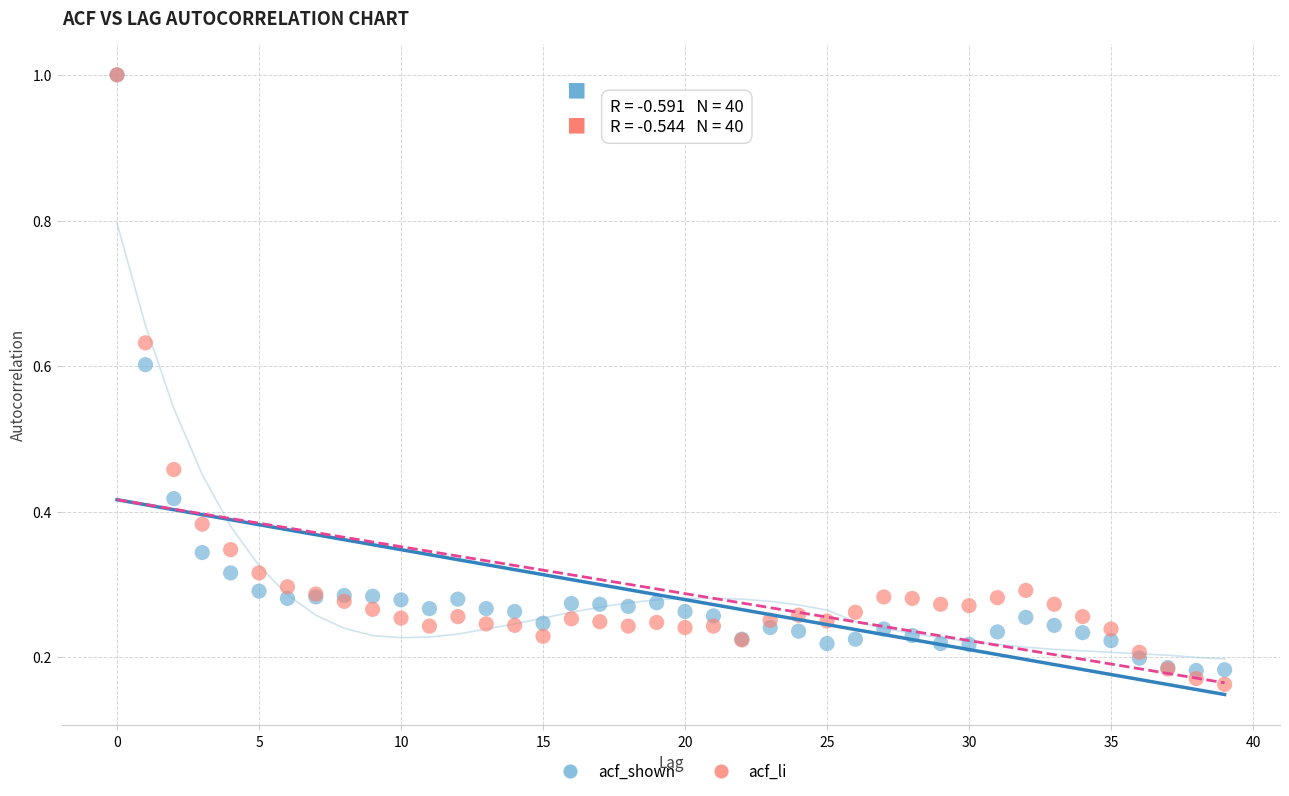

Which series has the largest Y range (max minus min)?

acf_li